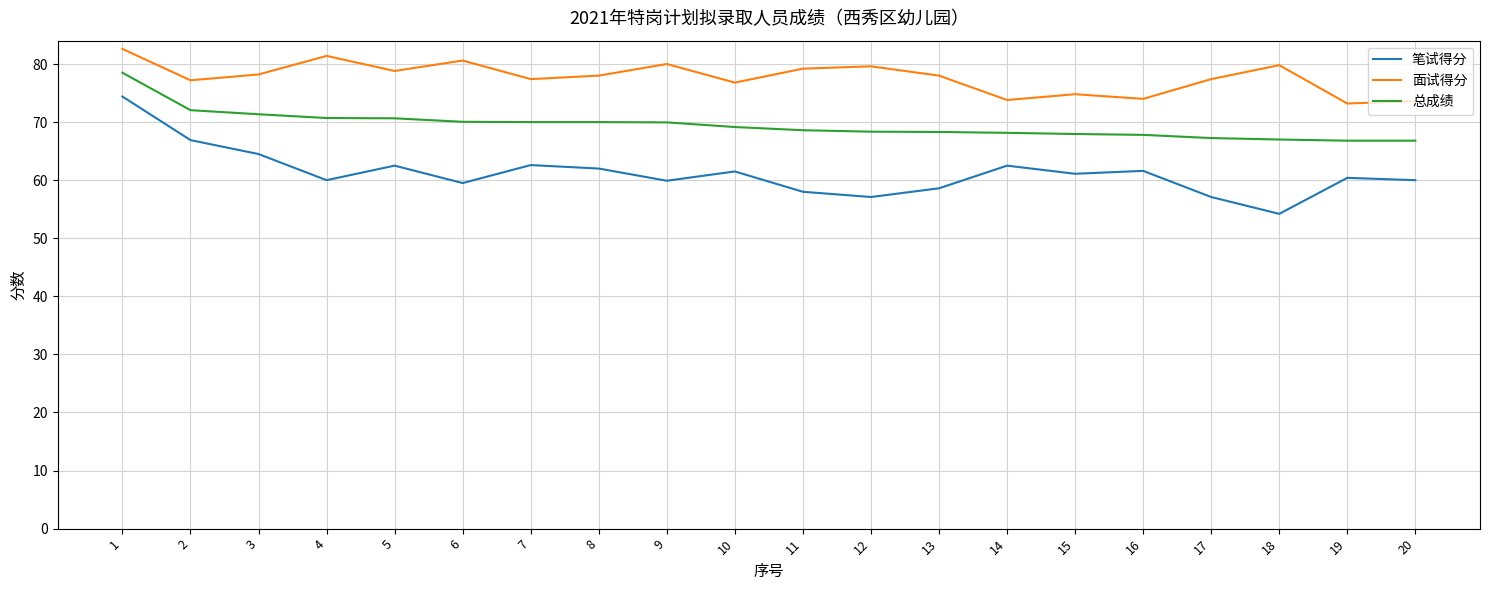

What is the highest value of the 笔试得分 series?

74.4